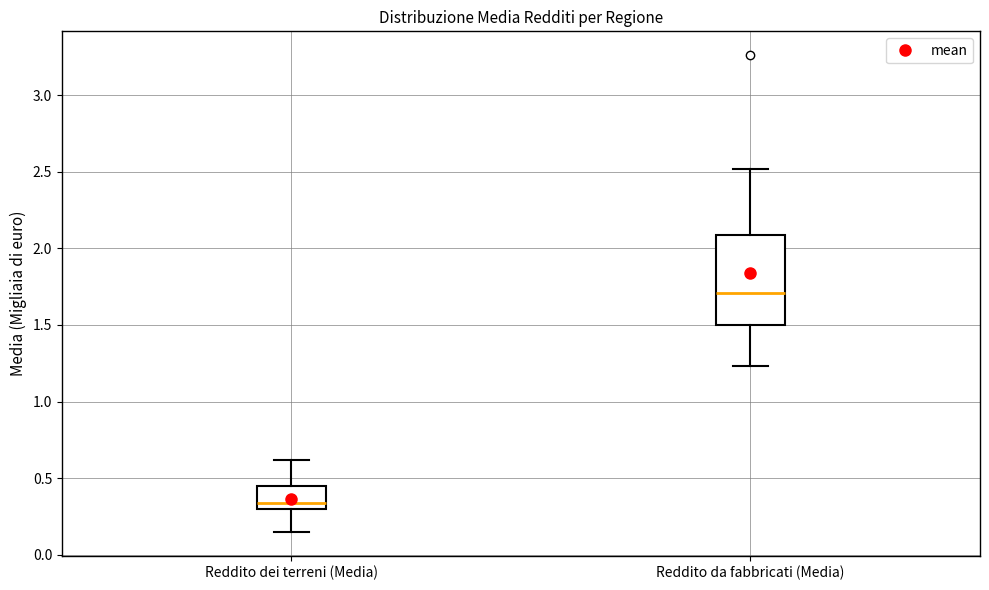

Reading left to right, transcribe this box plot: for each box, give where its median line is, the range the box spans, and where its two whiskers end, as read against the y-axis. The values are not printed on the chart, so give them approximately, as read against the axis.

Reddito dei terreni (Media): median 0.35, box 0.30 to 0.45, whiskers 0.15 to 0.60
Reddito da fabbricati (Media): median 1.70, box 1.50 to 2.10, whiskers 1.25 to 2.50